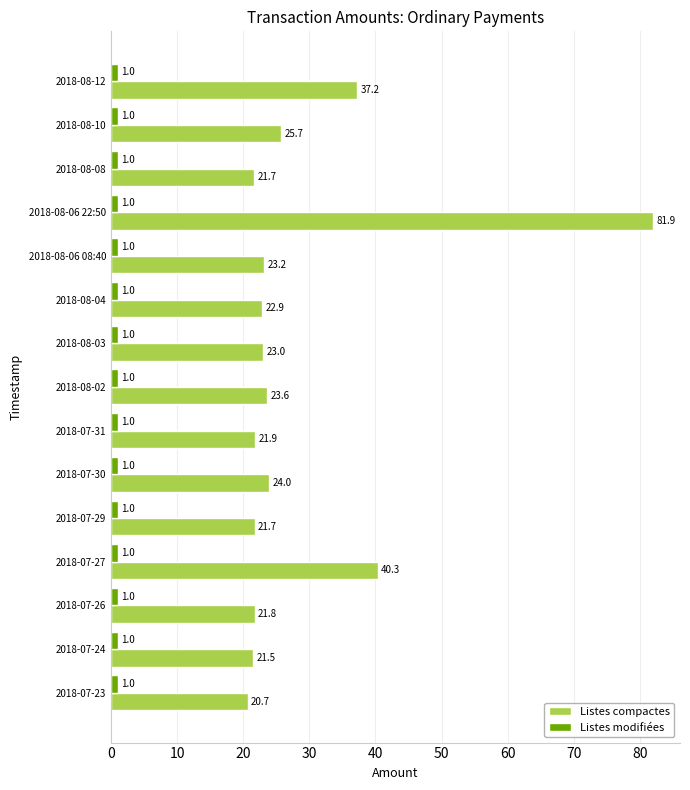

How many distinct data groups are displayed?

2